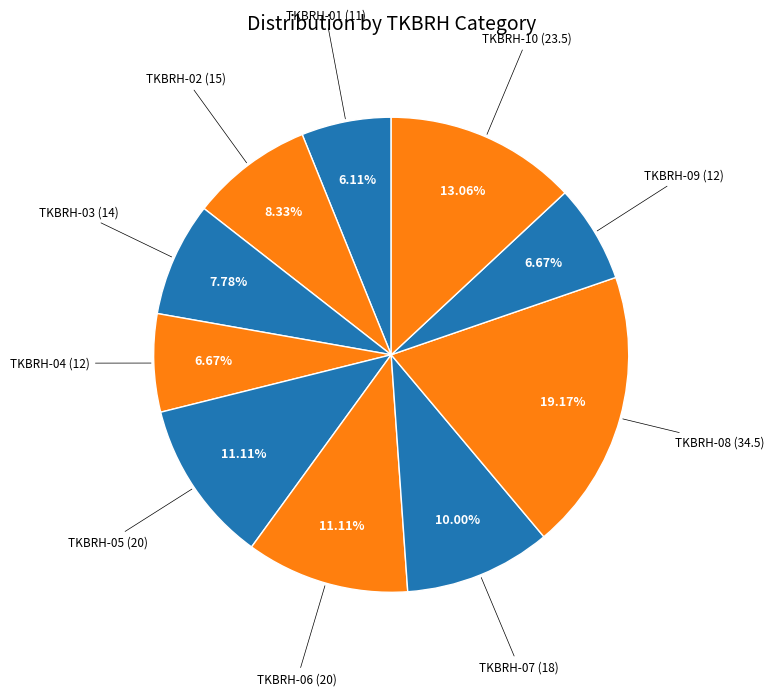

How many segments does this pie chart have?

10